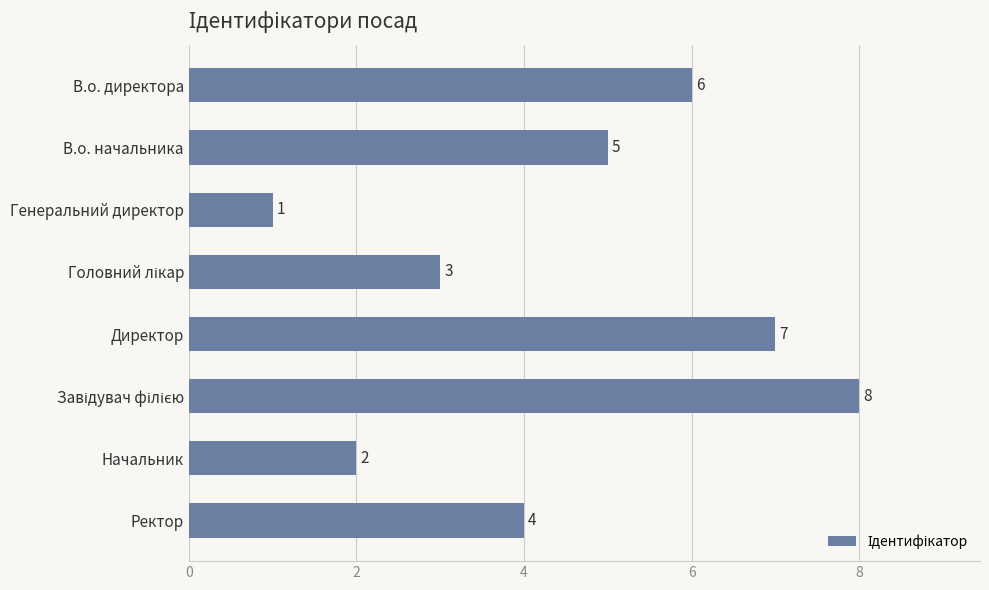

Approximately how many times larger is the value at Ректор compared to Директор?

0.6